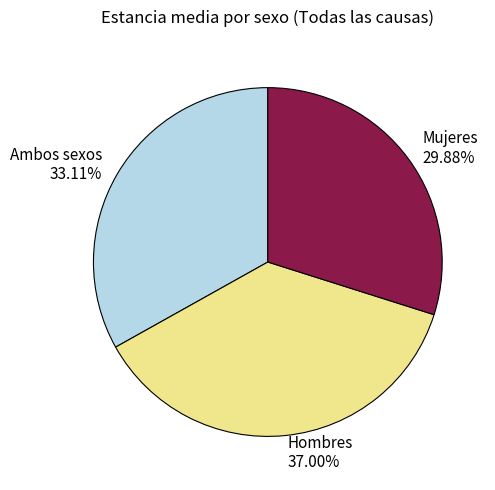

Which slice is the smallest?

Mujeres